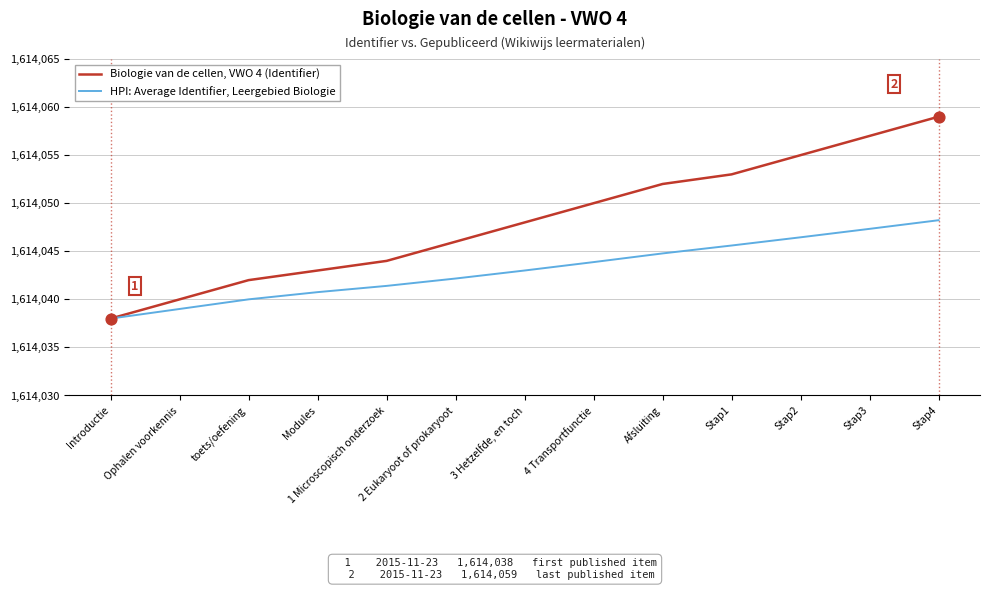

Between 1 Microscopisch onderzoek and Stap3, which series saw the biggest shift?

Biologie van de cellen, VWO 4 (Identifier)